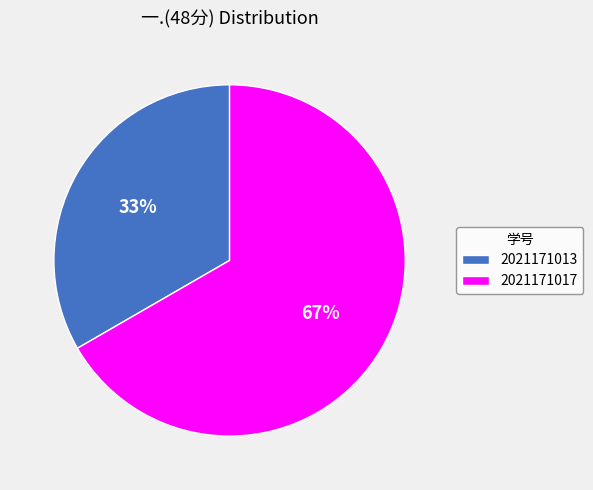

What percentage is the 2021171017 slice, to the nearest percent?

67%